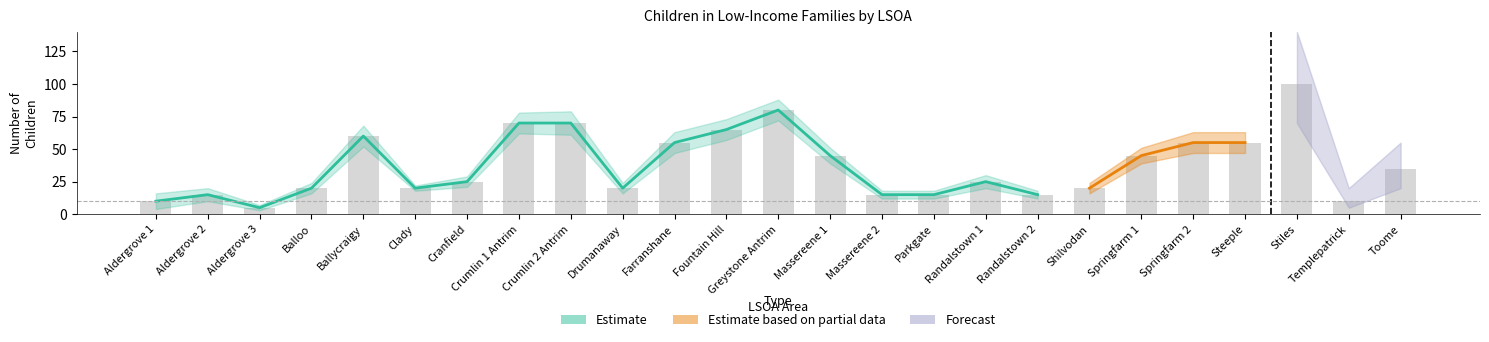

Where does the Age 11-15 (youngest child) series first go above 15?

Balloo